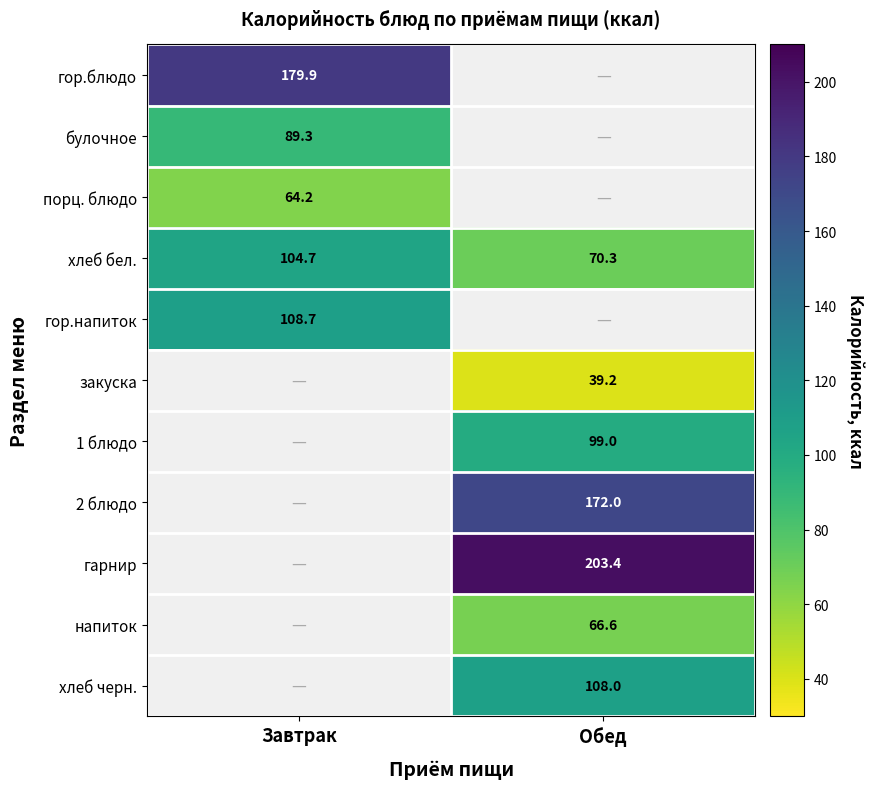

Is the value of порц. блюдо at Завтрак greater than the value of закуска at Обед?

Yes